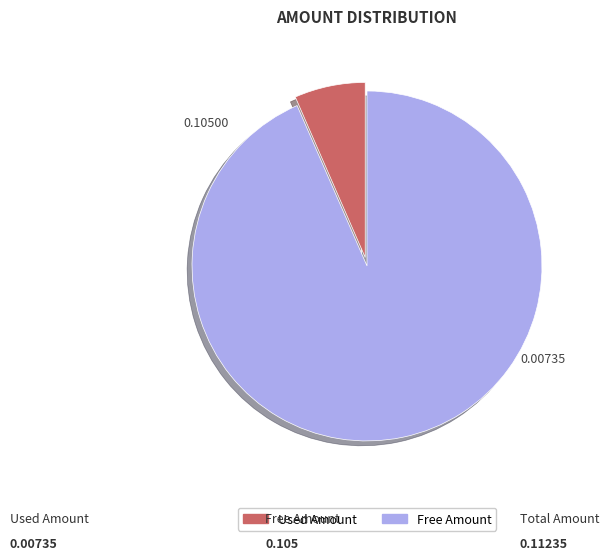

Is there any slice that represents more than half of the pie?

Yes